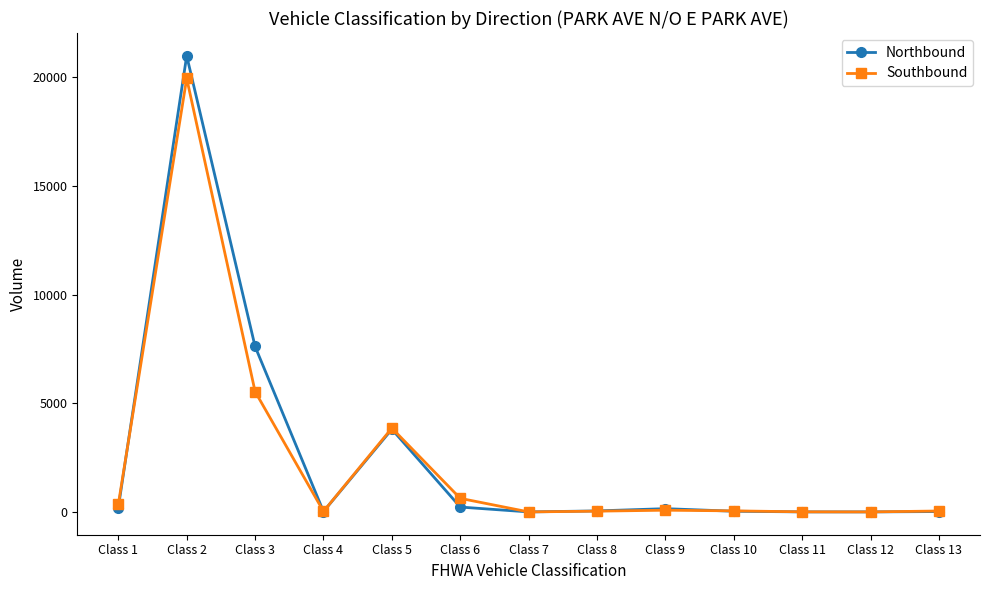

Rank the series by their maximum value, from highest to lowest.

Northbound, Southbound